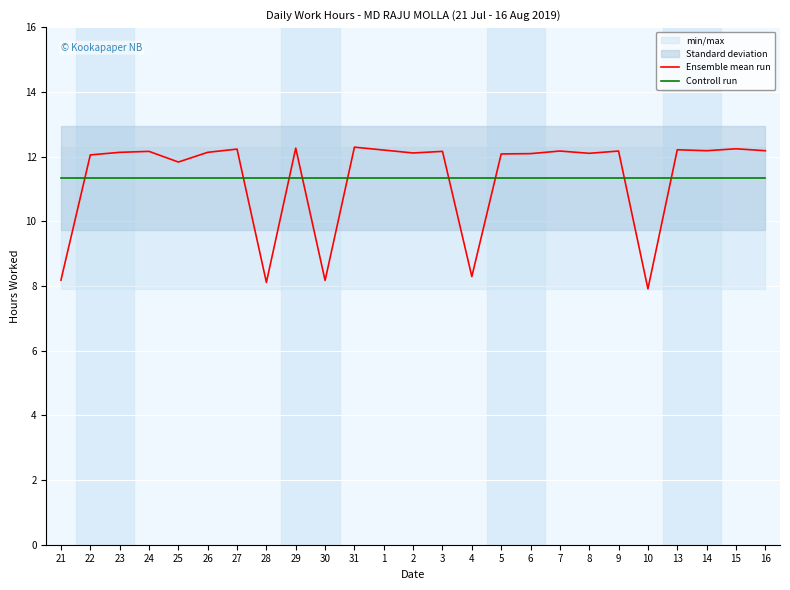

Reading right to left, list all the values displayed in this chart.

Ensemble mean run: 12.2	12.2	12.2	12.2	7.9	12.2	12.1	12.2	12.1	12.1	8.3	12.2	12.1	12.2	12.3	8.2	12.3	8.1	12.2	12.1	11.8	12.2	12.1	12.1	8.2
Controll run: 11.3	11.3	11.3	11.3	11.3	11.3	11.3	11.3	11.3	11.3	11.3	11.3	11.3	11.3	11.3	11.3	11.3	11.3	11.3	11.3	11.3	11.3	11.3	11.3	11.3